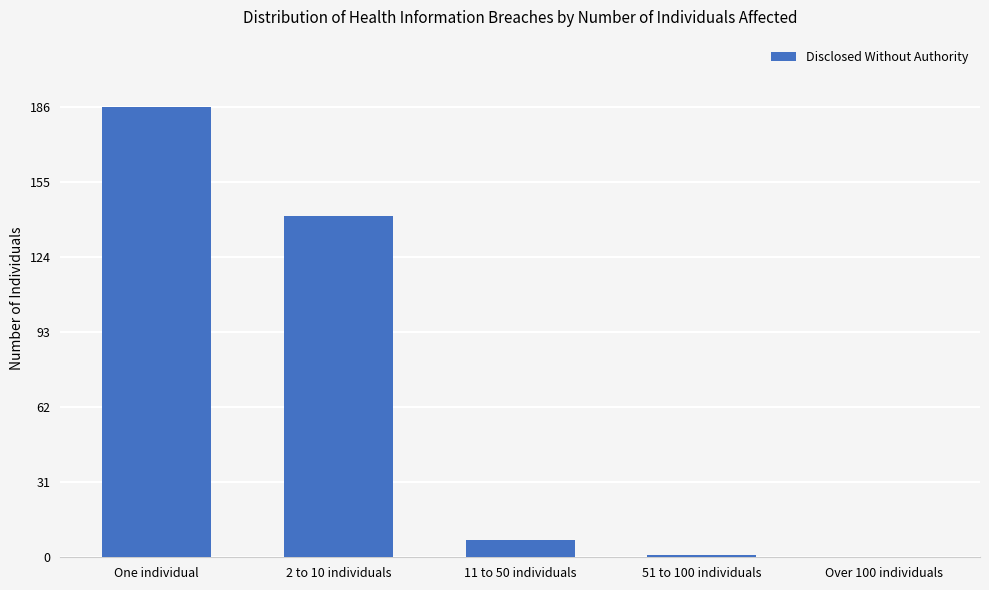

True or false: the data shows 1 at 51 to 100 individuals.

True